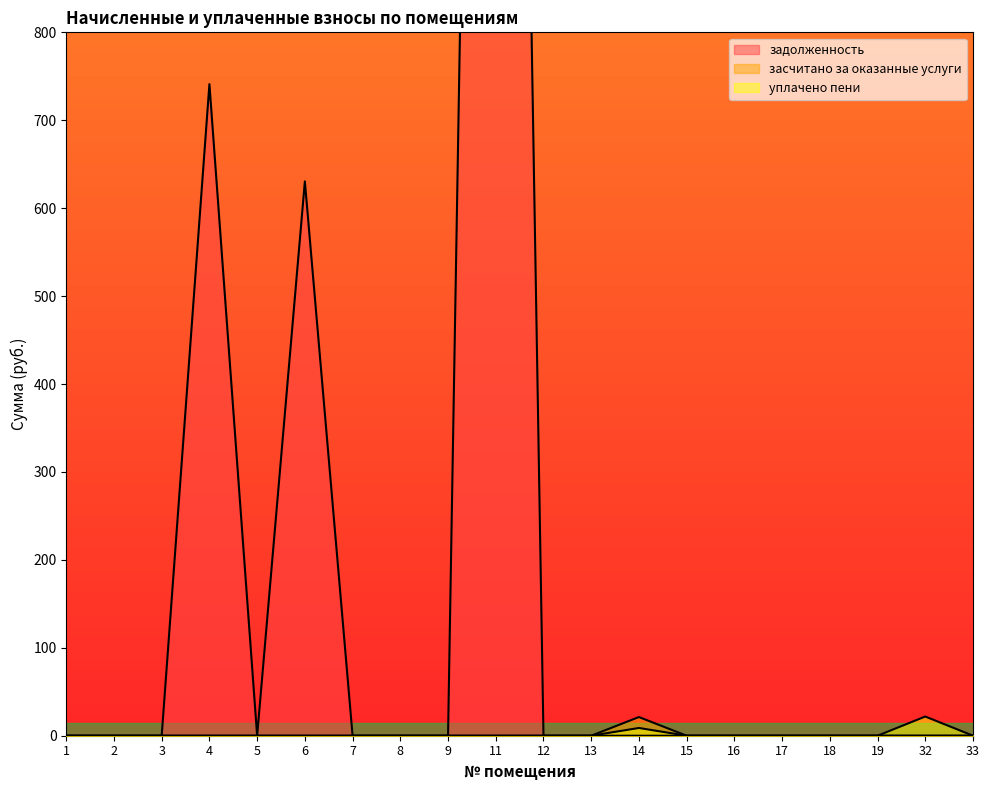

True or false: уплачено пени has more than 0 points higher than both neighbors.

True